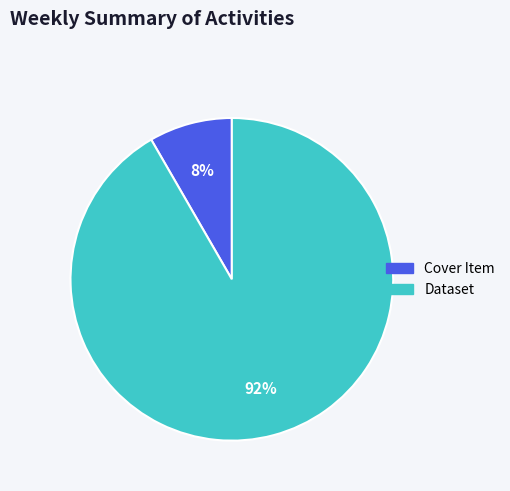

To the nearest percent, what is the average slice percentage?

50%